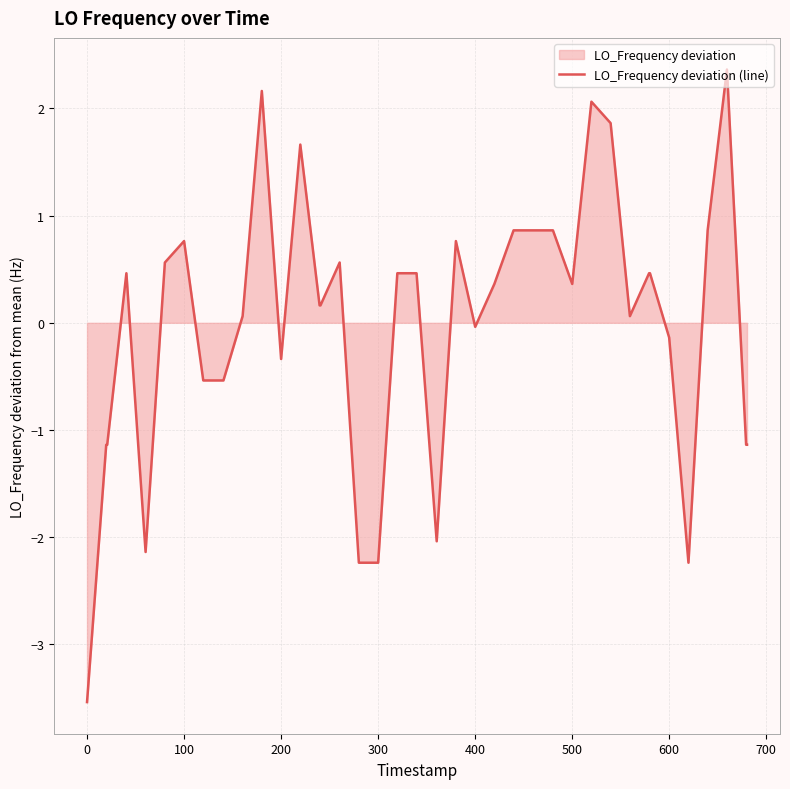

What is the smallest value displayed?

-3.5